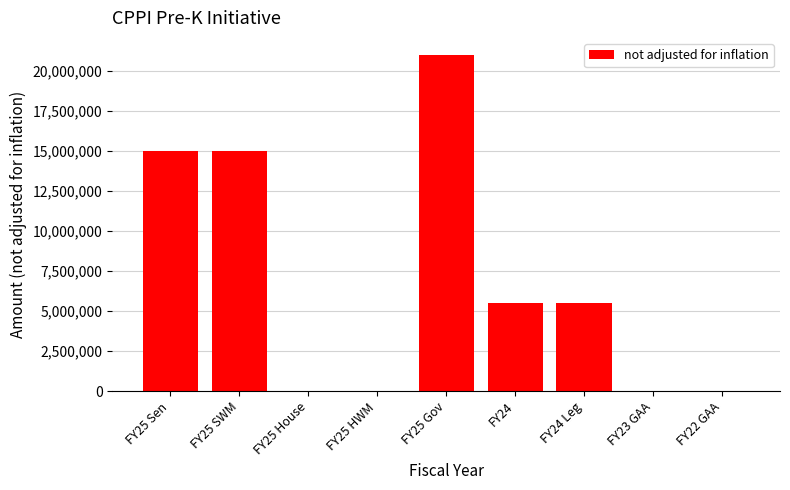

Does the chart contain stacked bars?

No